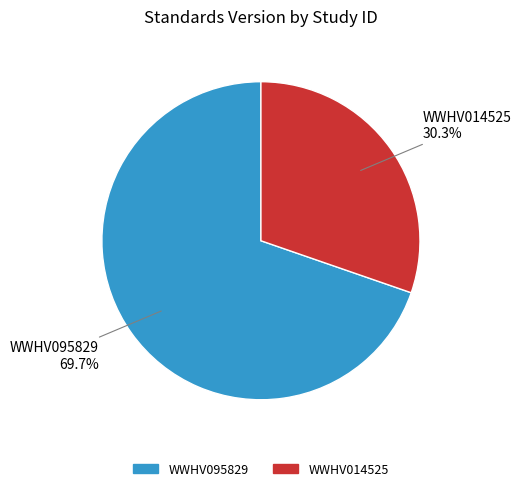

Between WWHV014525 and WWHV095829, which is larger?

WWHV095829